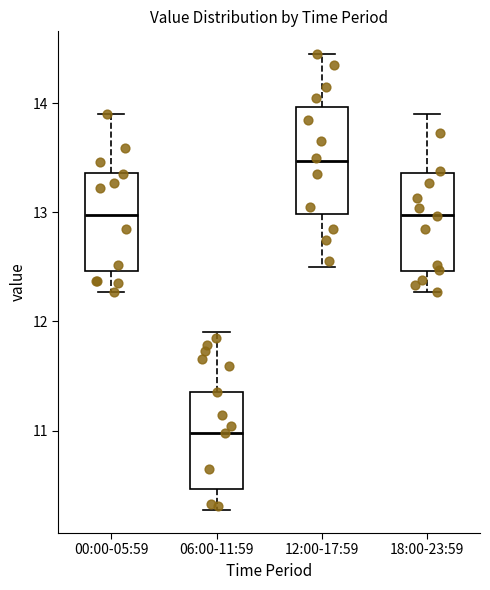

Where does the lower whisker of the box for 00:00-05:59 end on the y-axis? The values are not printed on the chart, so give them approximately, as read against the axis.

12.3